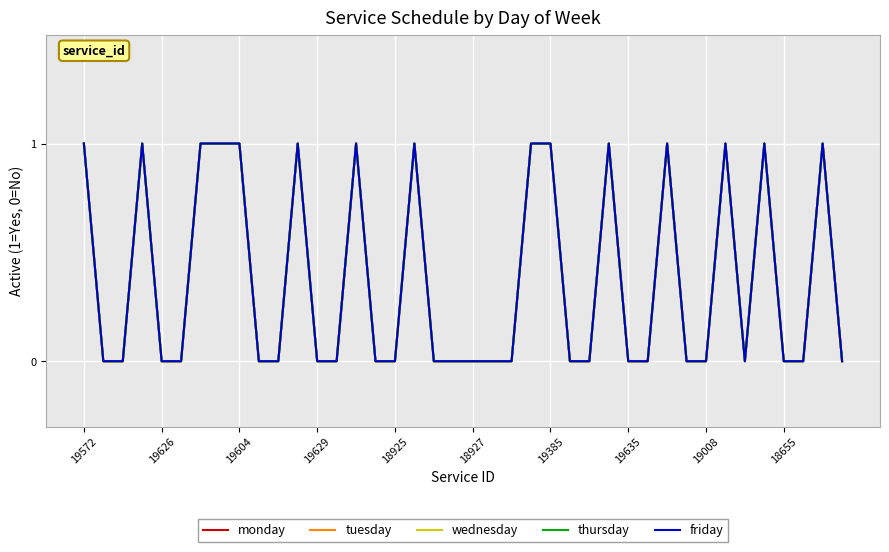

Count the thursday values in the range 0 to 1.

40